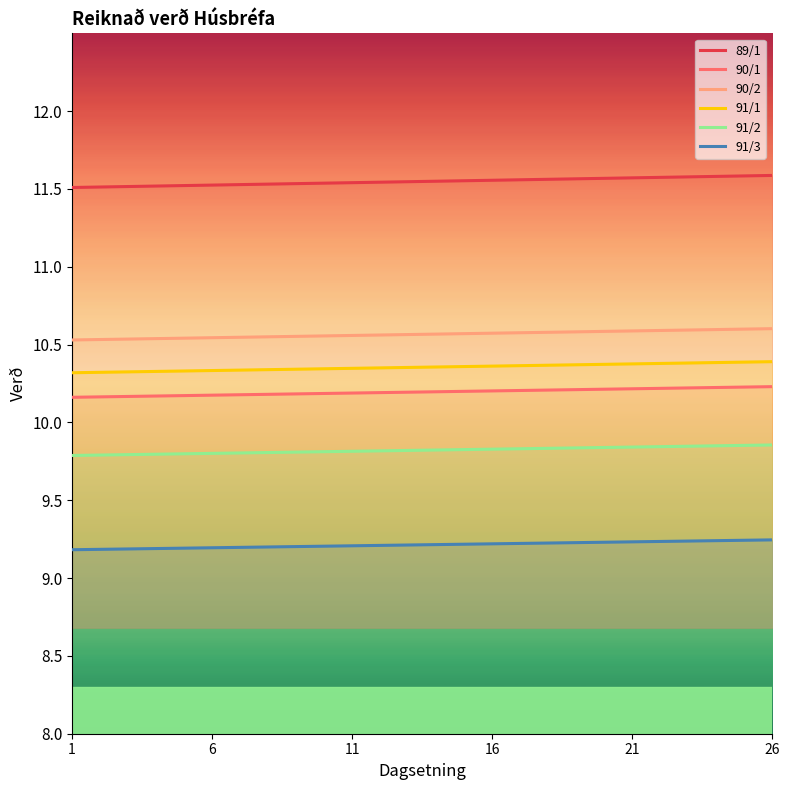

Which series has the largest total across all categories?

89/1